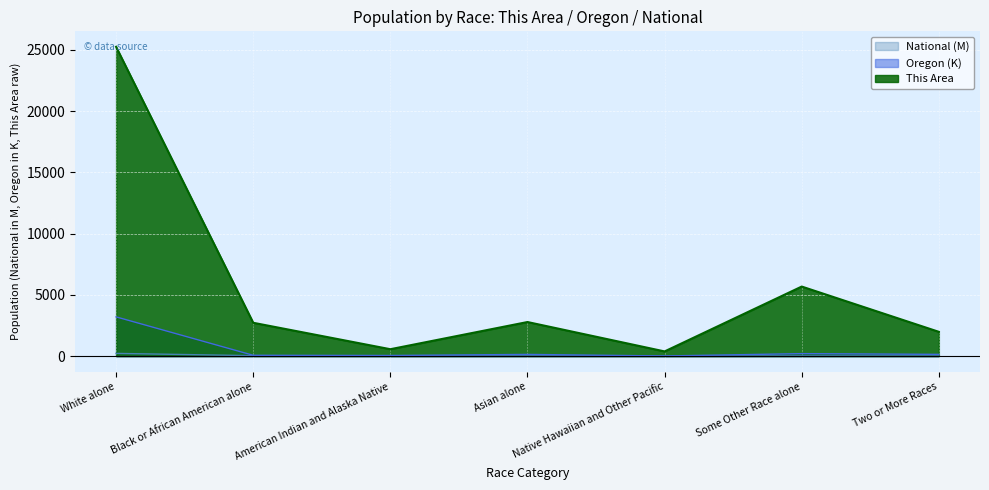

Where does the Oregon series first go above 141?

White alone